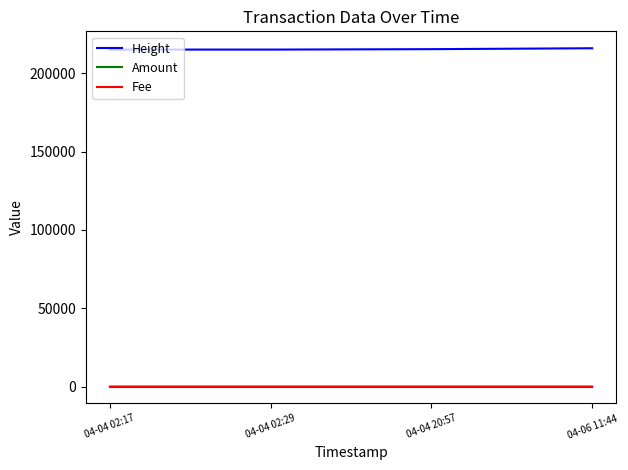

Which series has the largest total across all categories?

Height